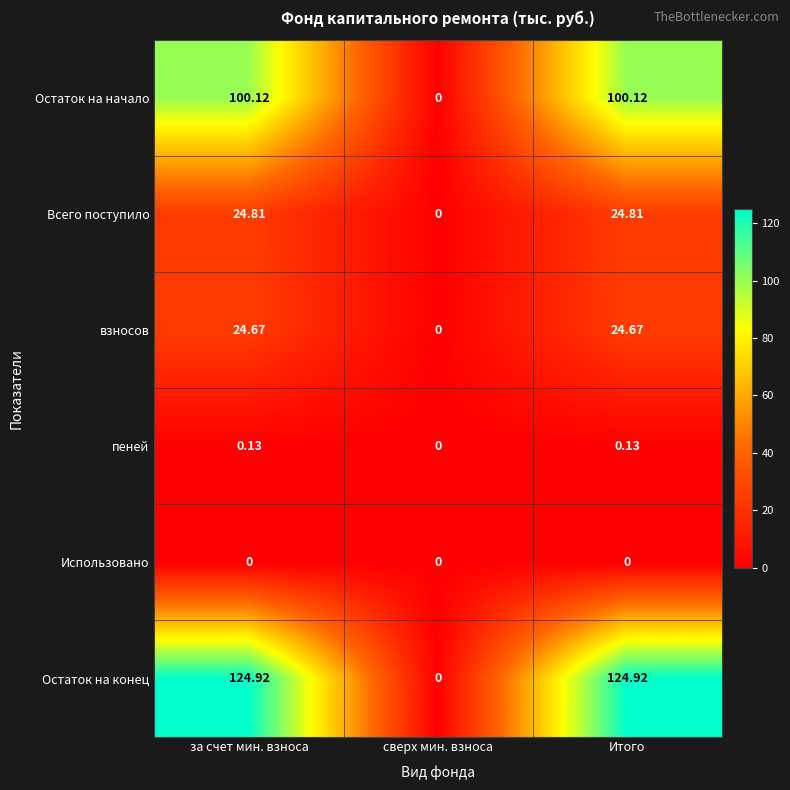

Which series has the largest total across all categories?

Остаток на конец